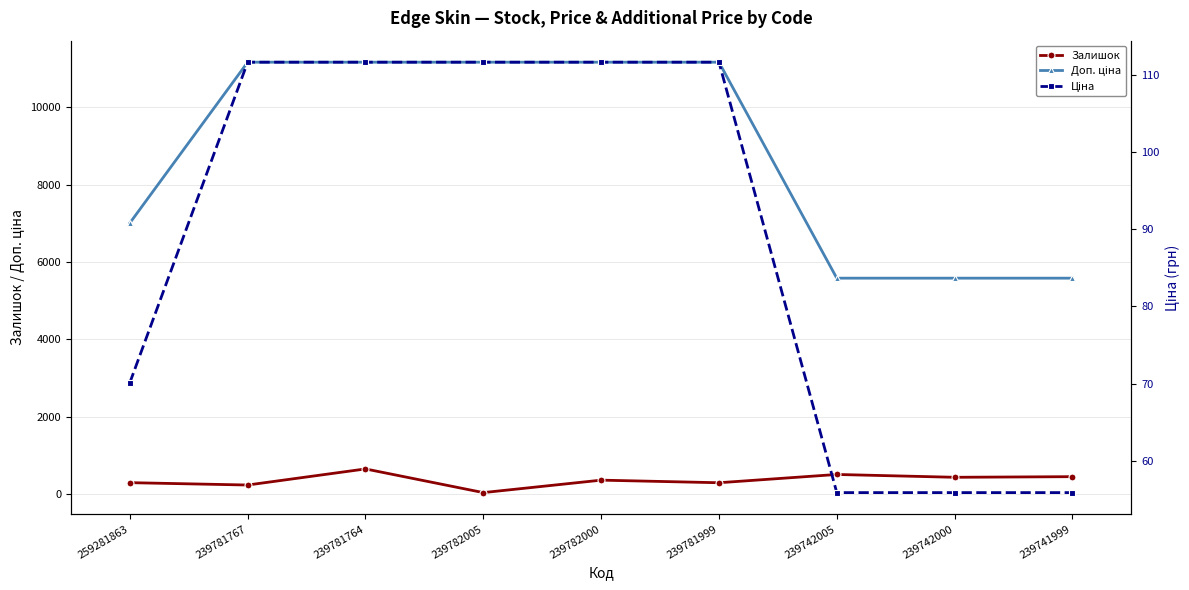

The value of Доп. ціна at 239781999 is 11169.0. True or false?

True